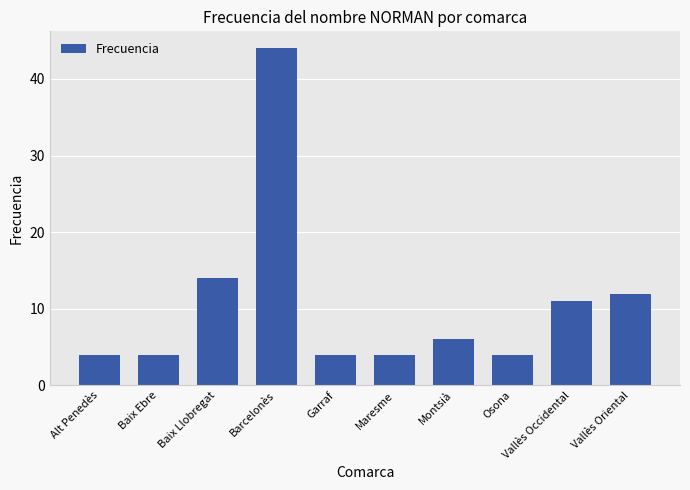

The value at Alt Penedès is 4. True or false?

True